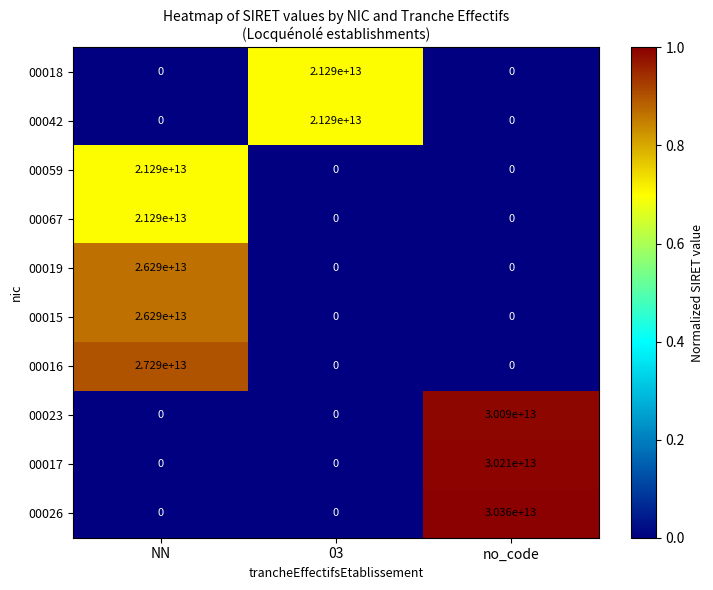

True or false: 00015 has a value of 0 at no_code.

True